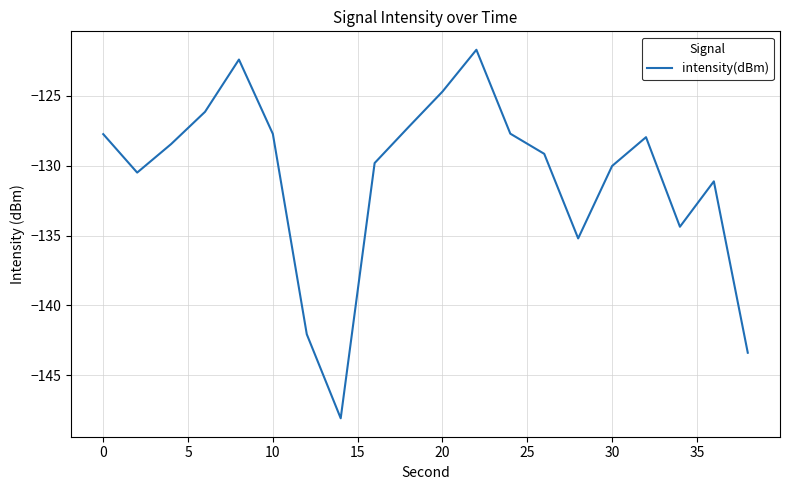

Reading right to left, extract all data points from this chart.

-143.4	-131.1	-134.4	-128.0	-130.0	-135.2	-129.1	-127.7	-121.7	-124.7	-127.2	-129.8	-148.1	-142.1	-127.7	-122.4	-126.1	-128.4	-130.5	-127.7